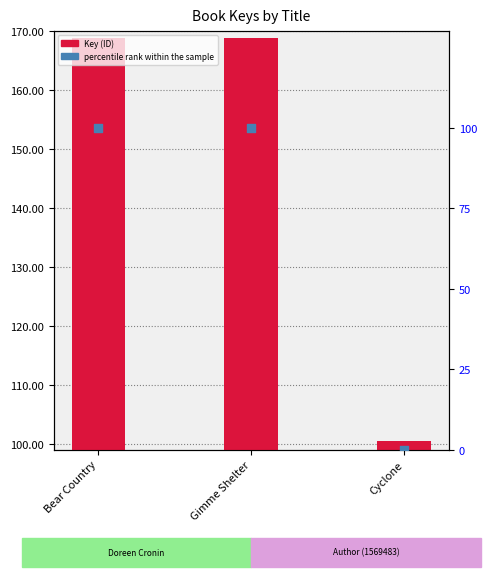

What is the total value across all series at Bear Country?

168860472.0